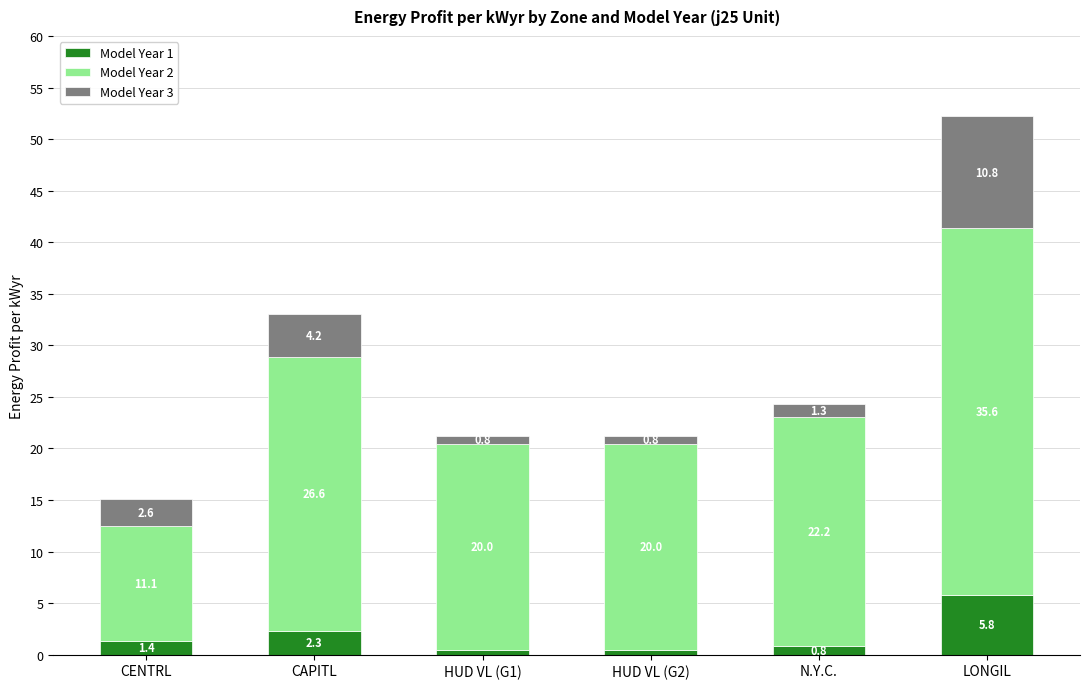

What is the difference between the Model Year 1 values at HUD VL (G1) and LONGIL?

5.3